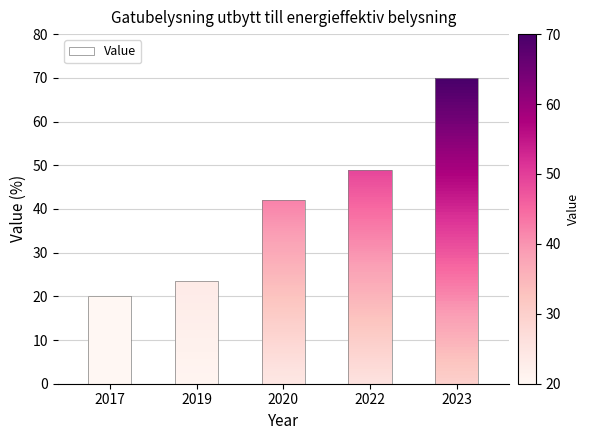

What is the change in value from 2017 to 2023?

+50.0